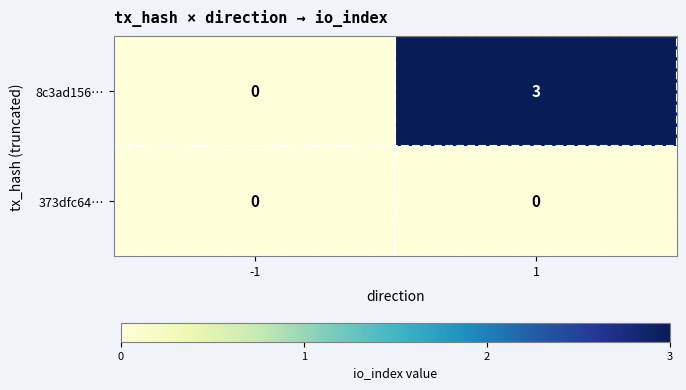

Is it true that 8c3ad156… equals 2 at -1?

False